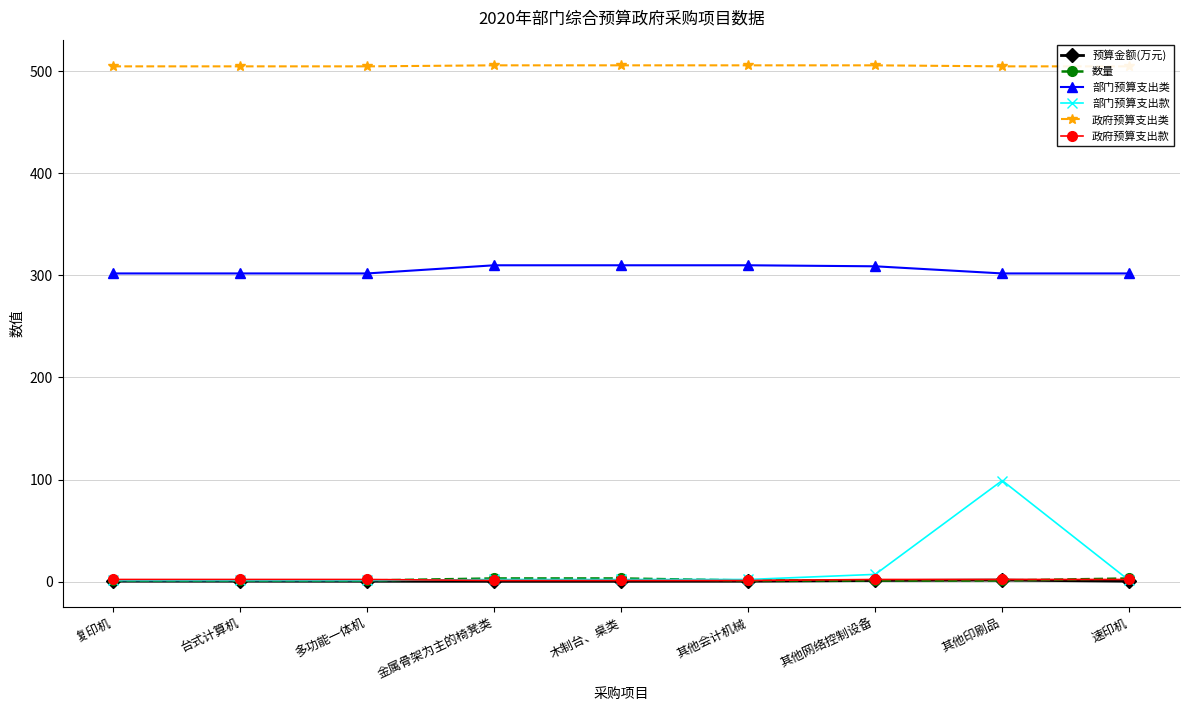

True or false: 部门预算支出款 and 预算金额(万元) intersect in this chart.

False